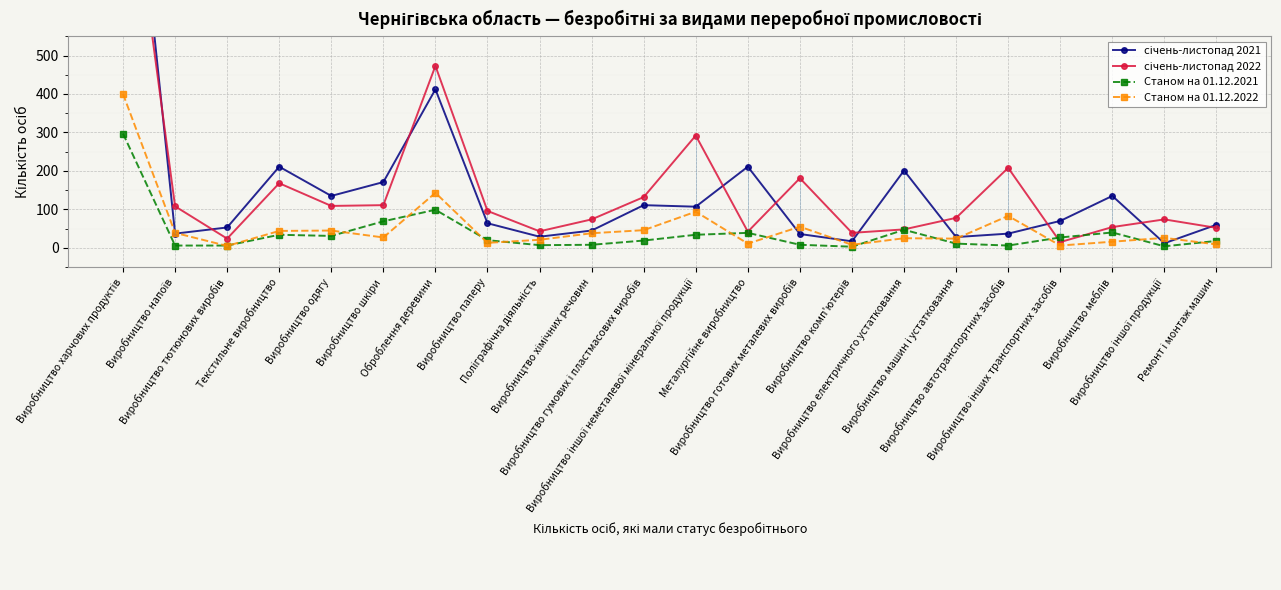

Which series has the largest total across all categories?

січень-листопад 2022